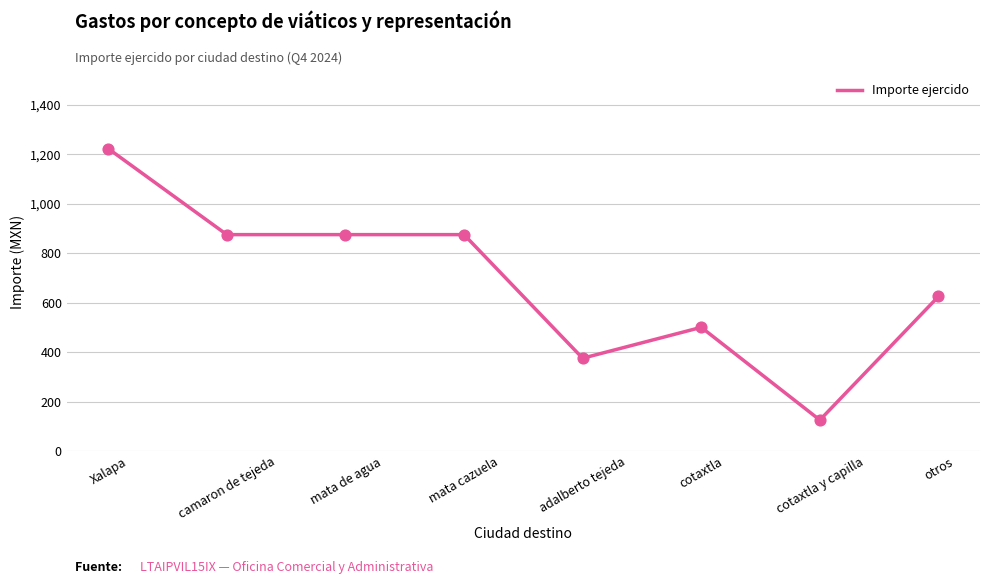

What is the change in value from camaron de tejeda to otros?

-250